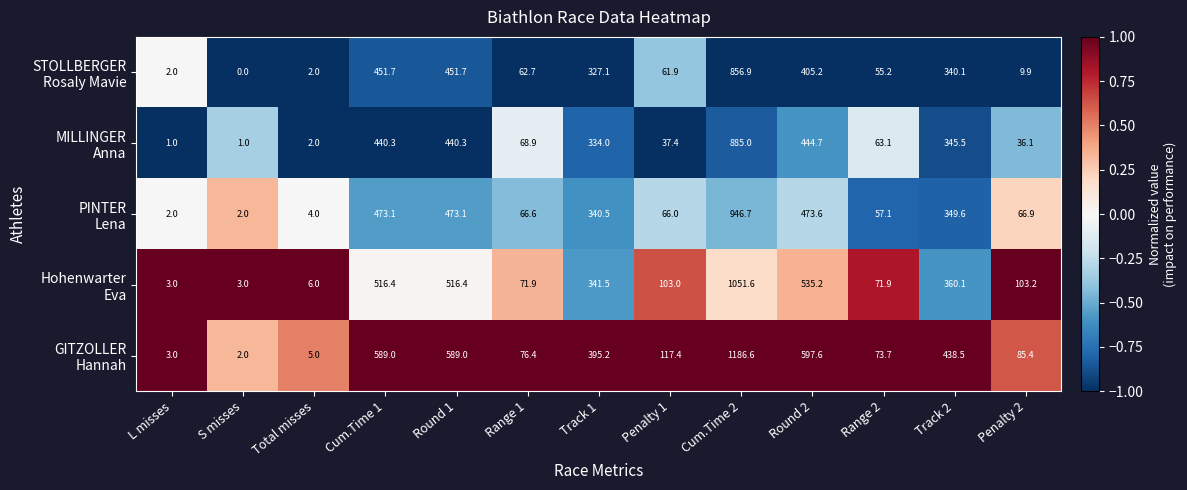

At which category is the sum across all series the highest?

Cum.Time 2